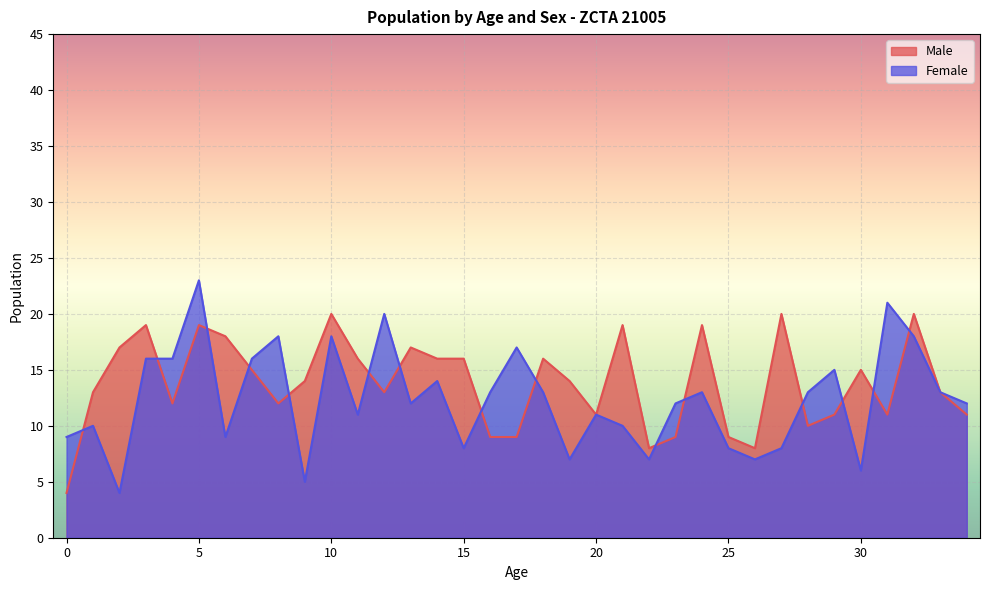

Where is the first local minimum for Female?

2